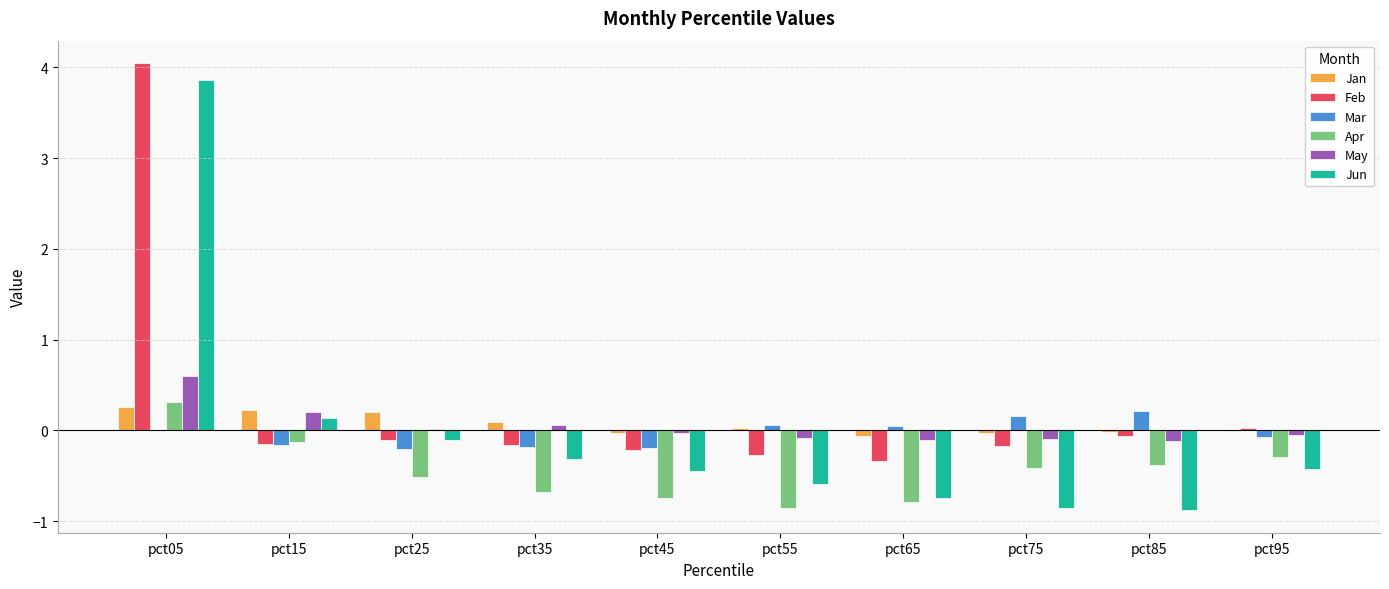

Which category has the highest value in the Feb series?

pct05